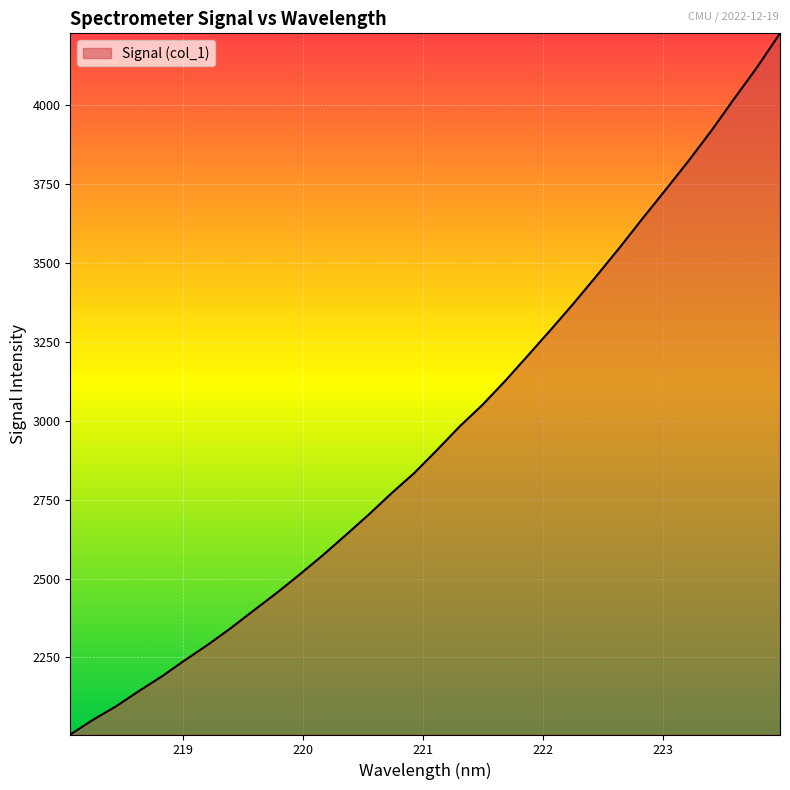

What is the difference between the maximum and minimum values?

2220.2